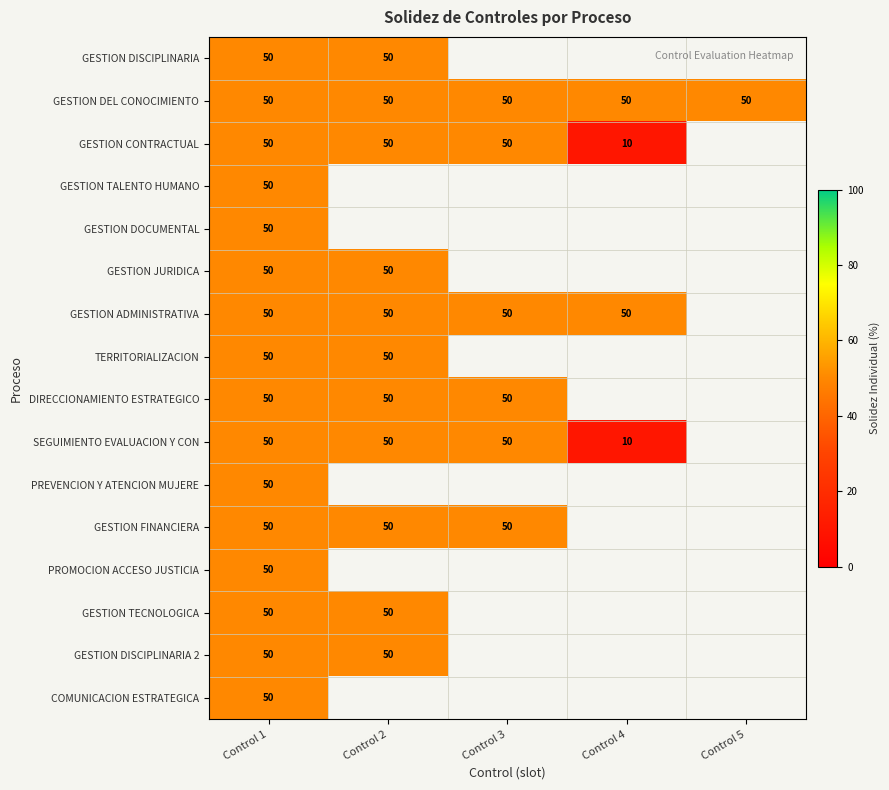

True or false: GESTION JURIDICA has a value of 50 at Control 2.

True